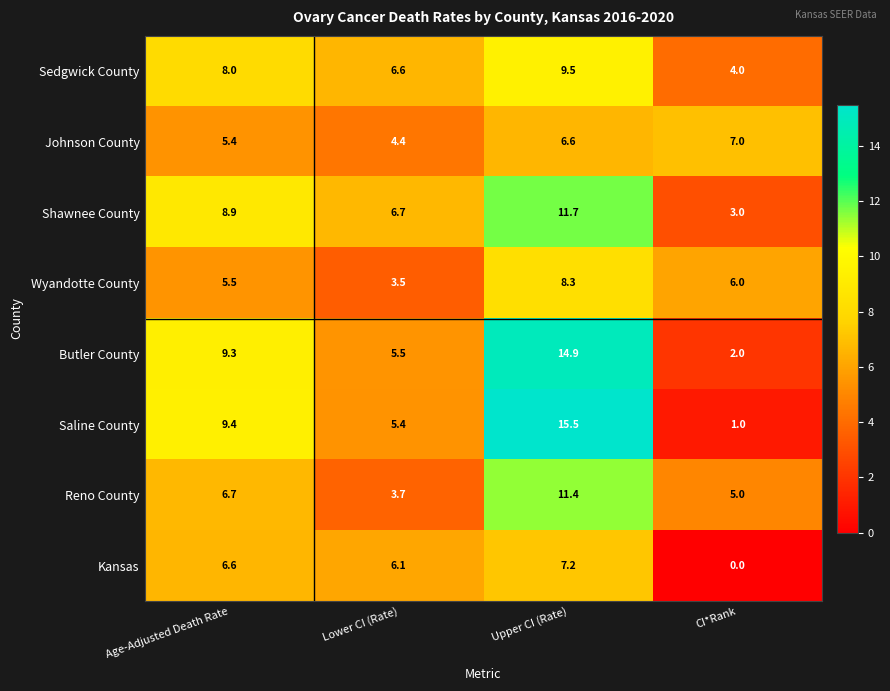

Is the value of Shawnee County at Upper CI (Rate) greater than the value of Reno County at Upper CI (Rate)?

Yes